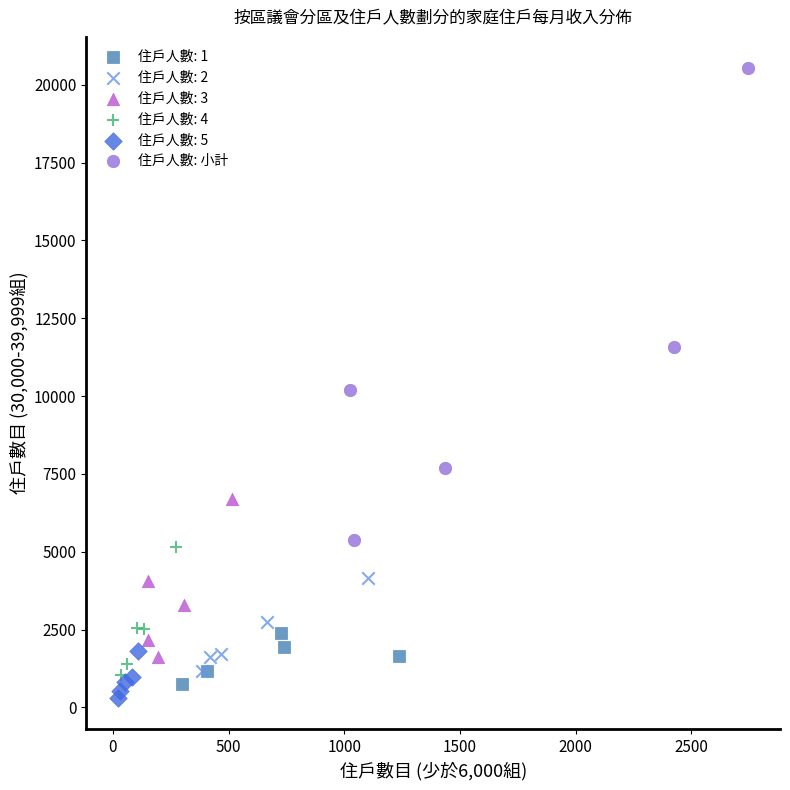

Which series reaches the maximum Y coordinate?

住戶人數: 小計